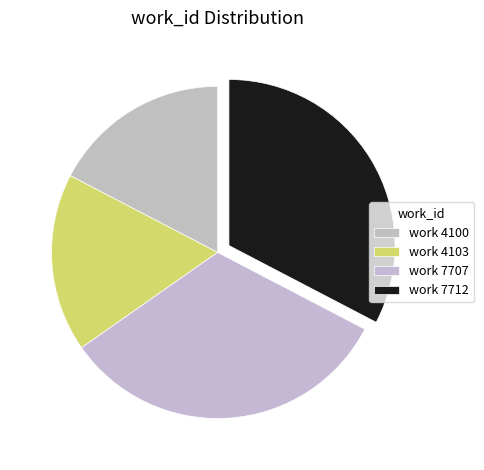

The work 4103 slice represents 5% of the pie. True or false?

False